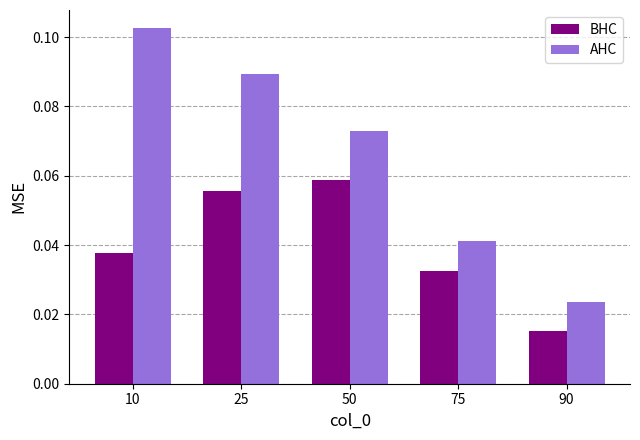

The value of BHC at 25 is 0.0. True or false?

False